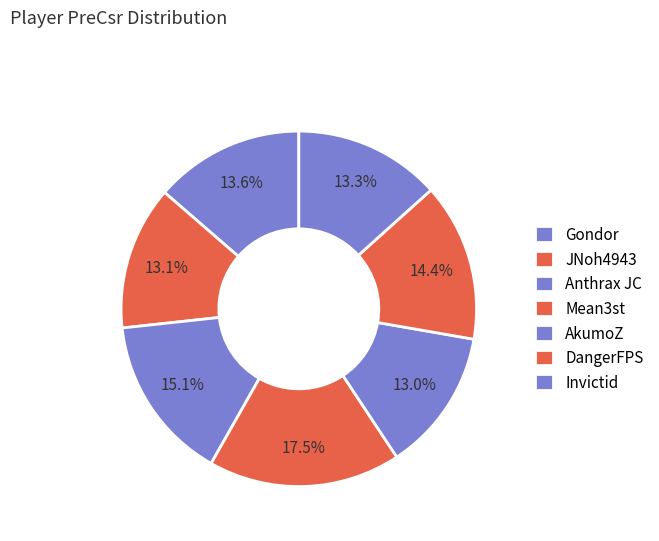

To the nearest percent, what percentage of the pie is Gondor?

14%